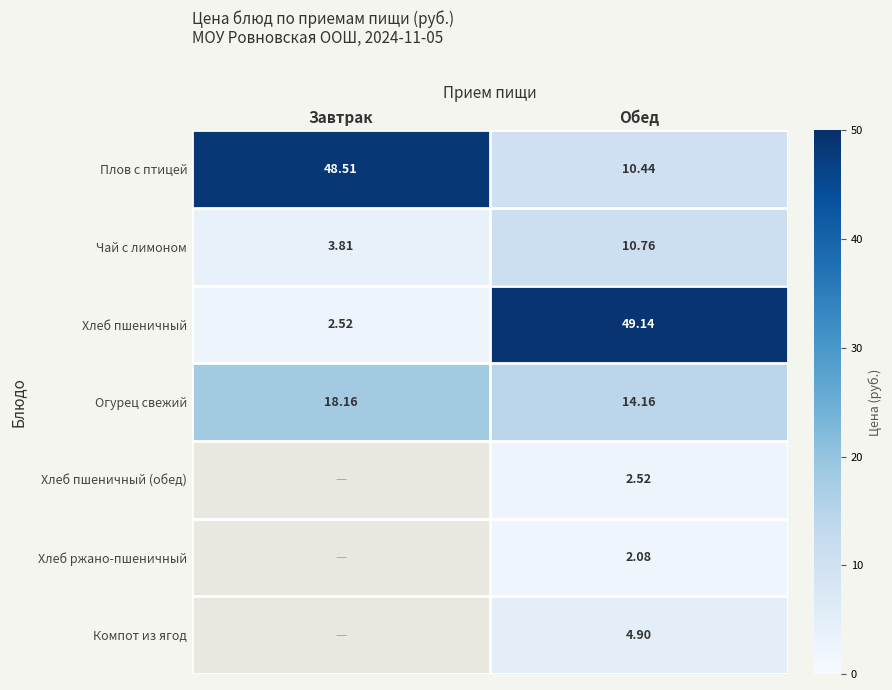

At which label is Хлеб пшеничный closest to 25?

Завтрак